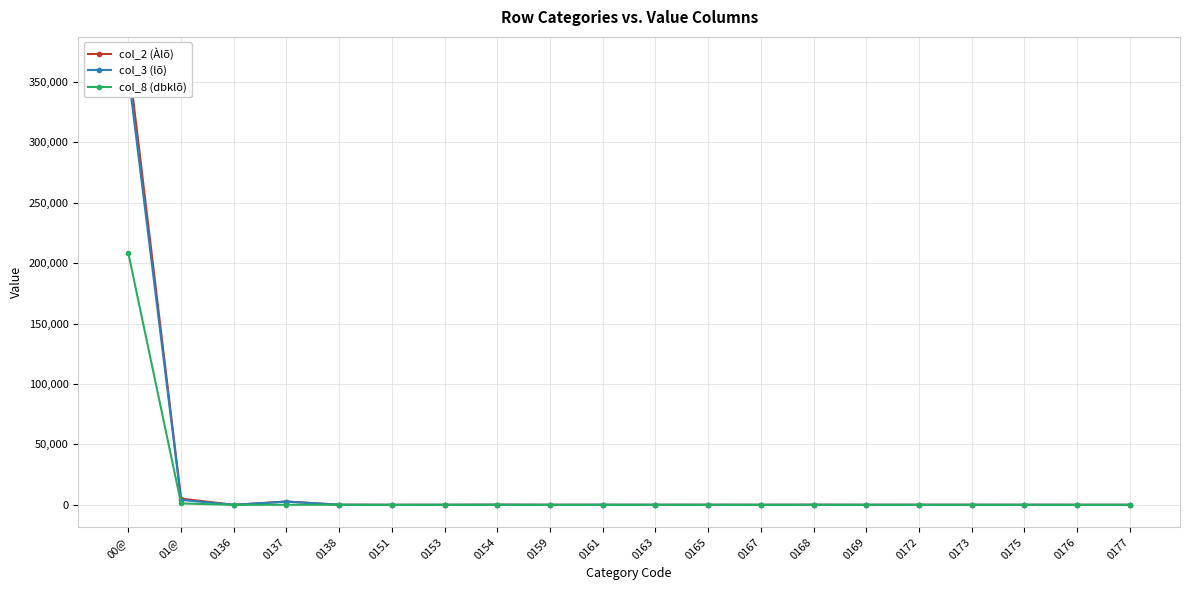

Between 0153 and 0168, which series saw the biggest shift?

col_2 (Àlõ)